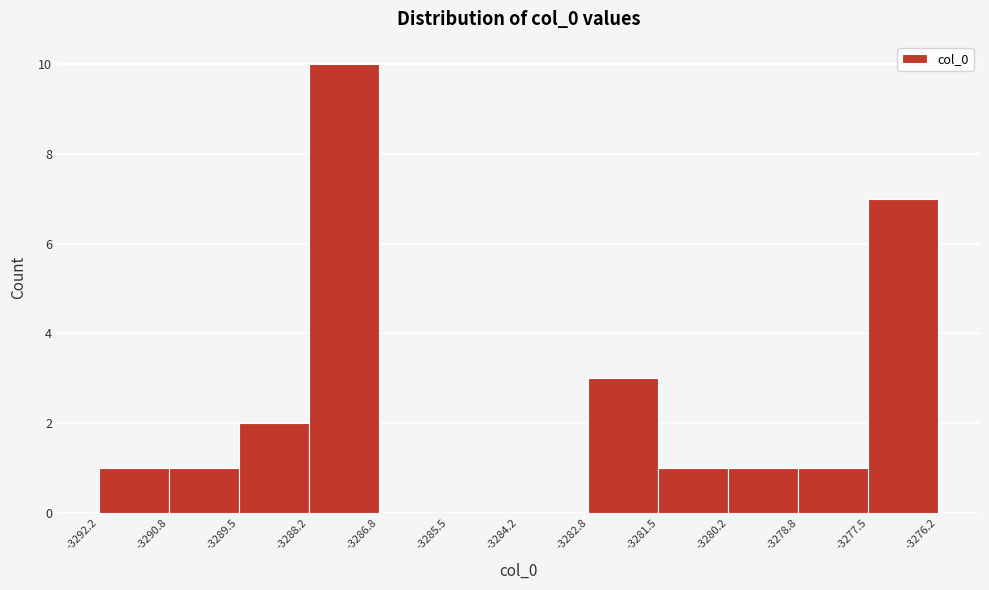

Reading left to right, transcribe this chart: for each bar, give the range it covers on the x-axis and its height. The values are not printed on the chart, so give them approximately, as read against the axis.

-3292.2 to -3290.8: 1
-3290.8 to -3289.5: 1
-3289.5 to -3288.2: 2
-3288.2 to -3286.8: 10
-3286.8 to -3285.5: 0
-3285.5 to -3284.2: 0
-3284.2 to -3282.8: 0
-3282.8 to -3281.5: 3
-3281.5 to -3280.2: 1
-3280.2 to -3278.8: 1
-3278.8 to -3277.5: 1
-3277.5 to -3276.2: 7